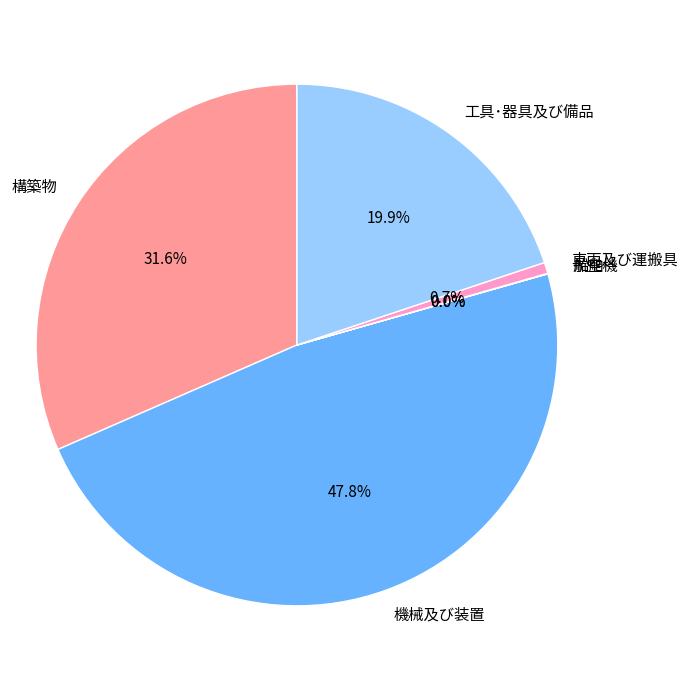

To the nearest percent, what is the difference between the 車両及び運搬具 and 工具･器具及び備品 slice percentages?

19%